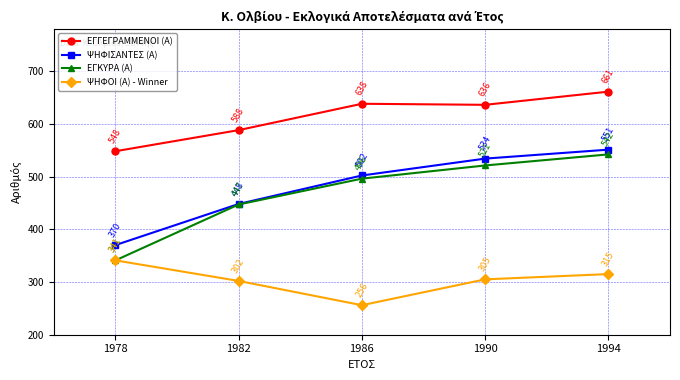

Which label corresponds to the smallest value in the chart?

1986